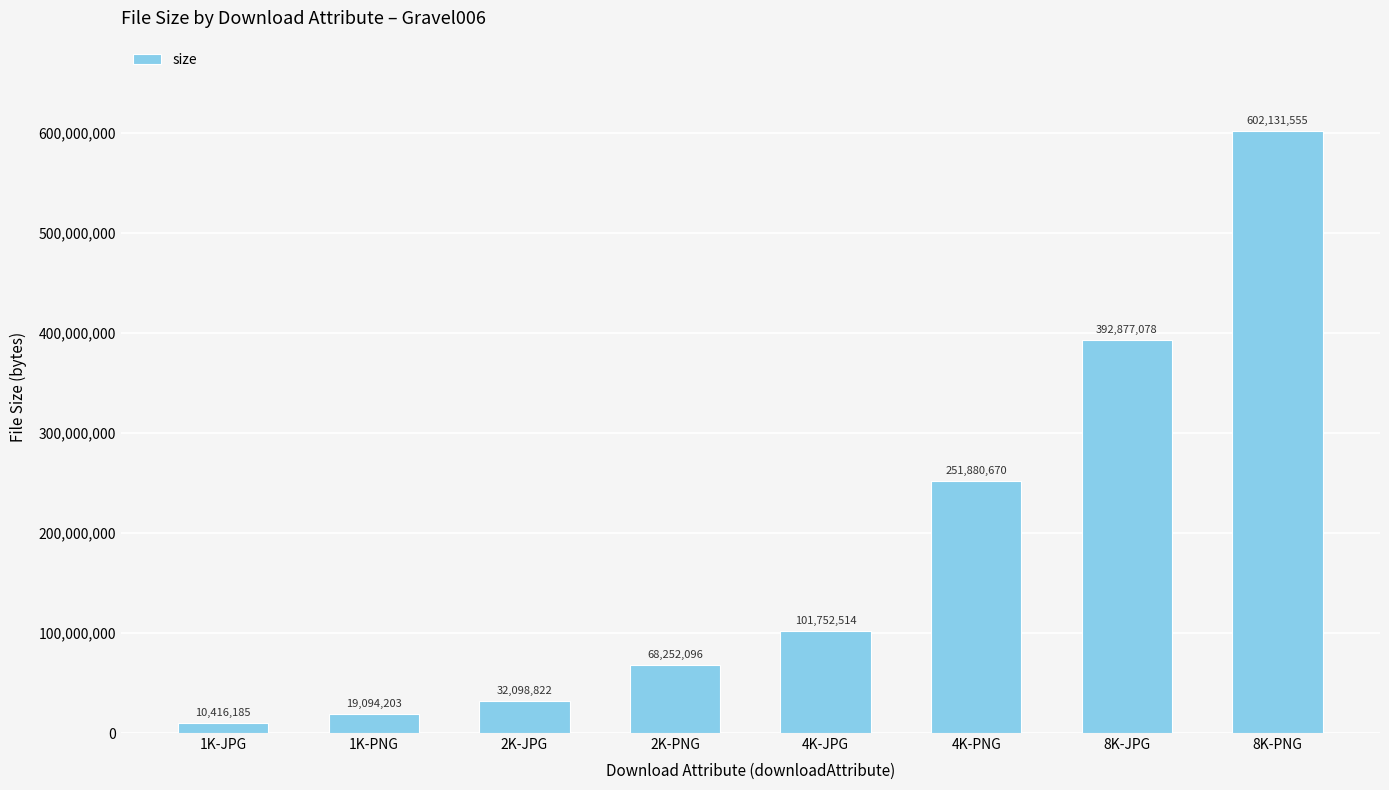

Where is the data nearest to the value 306273870?

4K-PNG